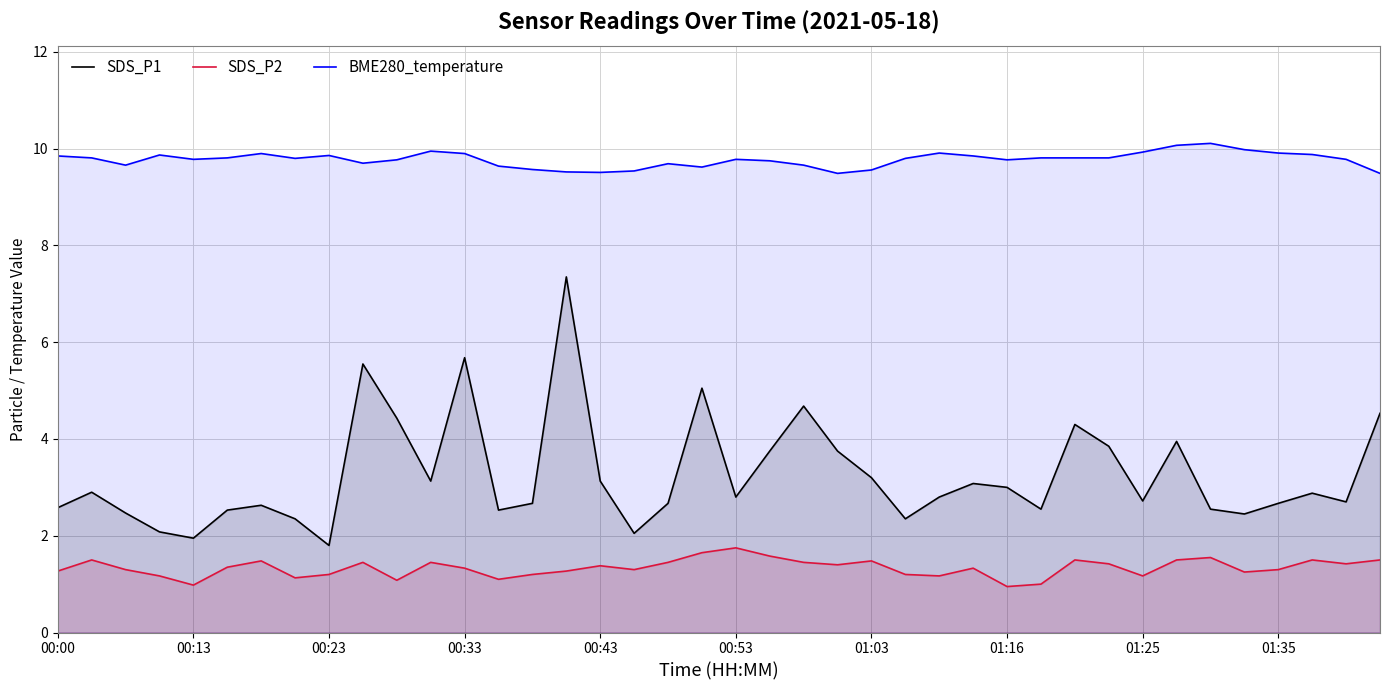

The value of BME280_temperature at 01:16 is 17.1. True or false?

False